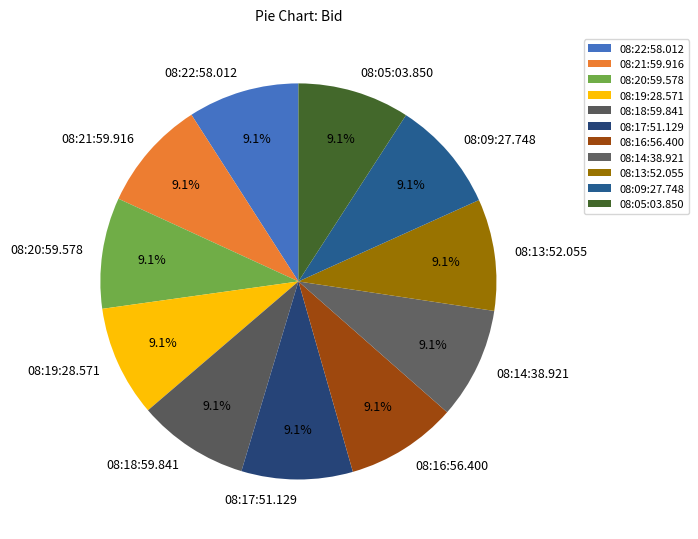

Is it true that 08:16:56.400 is 9% of the pie?

True